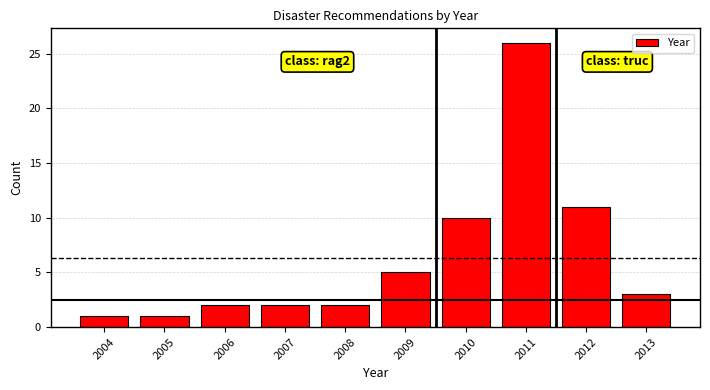

Reading left to right, extract all data points from this chart.

1	1	2	2	2	5	10	26	11	3